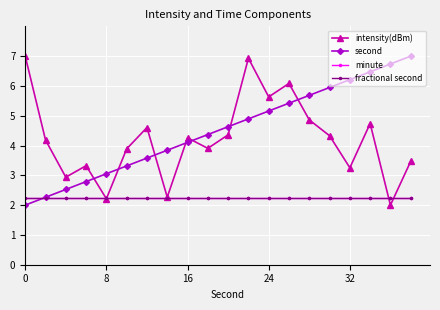

True or false: second and minute intersect in this chart.

True